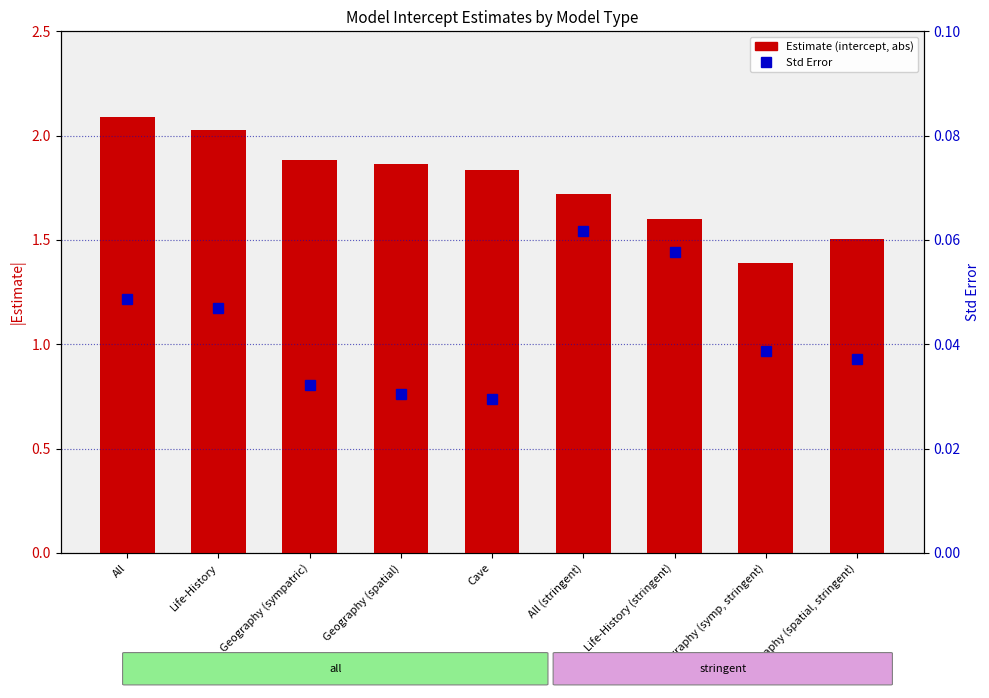

What is the value of the Estimate (intercept, absolute) bar at the 3rd from the left?

1.9